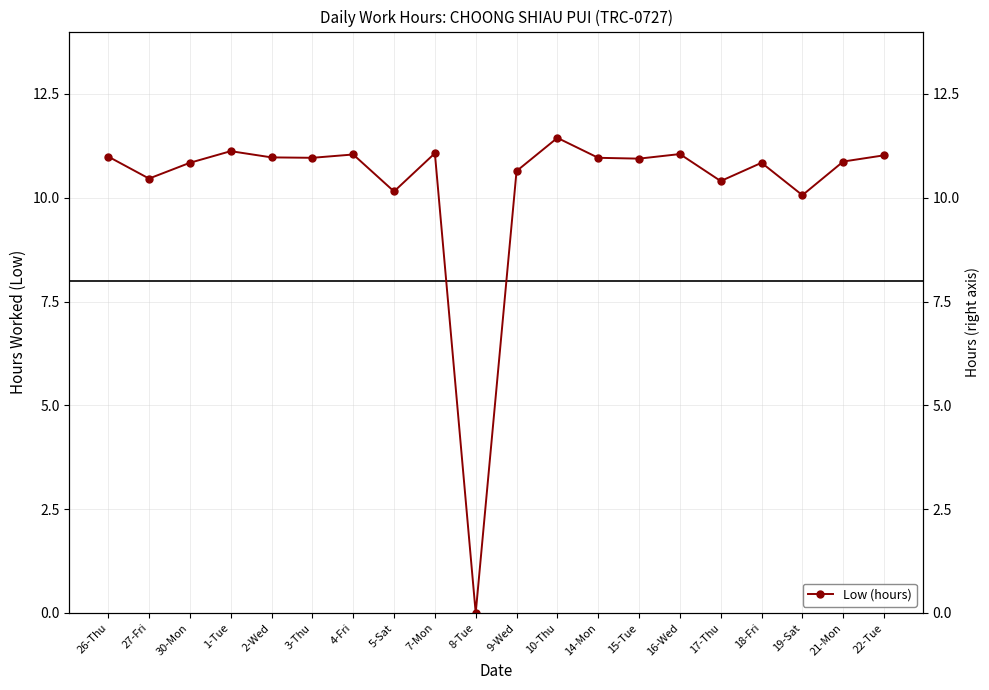

What is the maximum value shown in the chart?

11.4